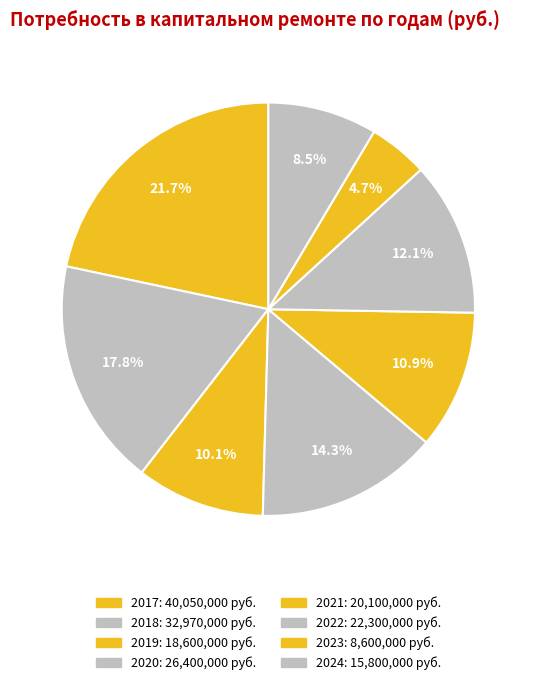

The 2021 slice represents 2% of the pie. True or false?

False